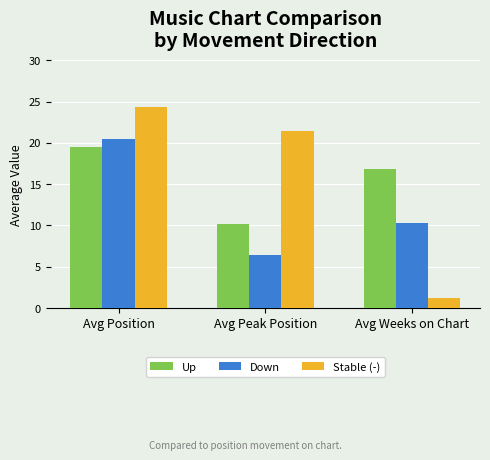

What is the smallest value displayed?

1.2